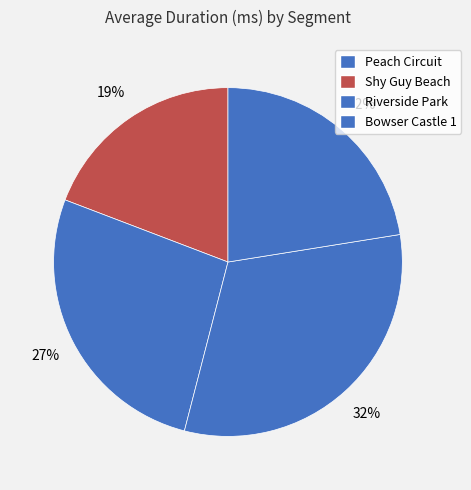

How many slices are in this pie chart?

4